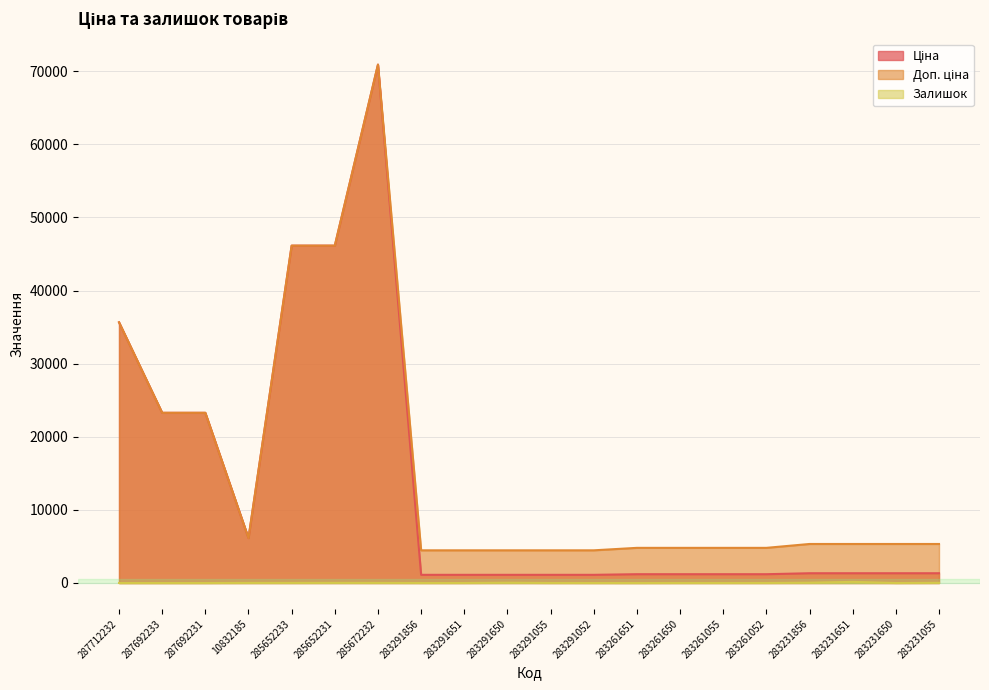

What are all the series names shown in the legend?

Ціна, Доп. ціна, Залишок